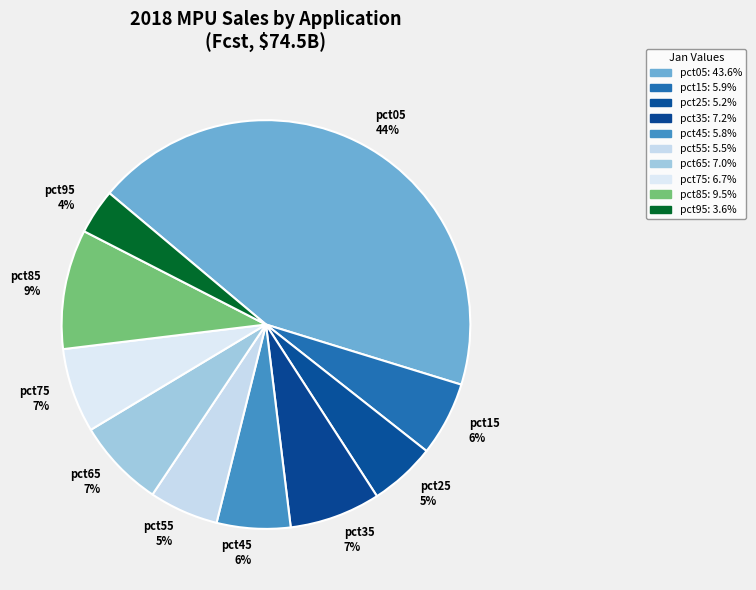

Combined, do pct15 6% and pct75 7% account for over 50%?

No